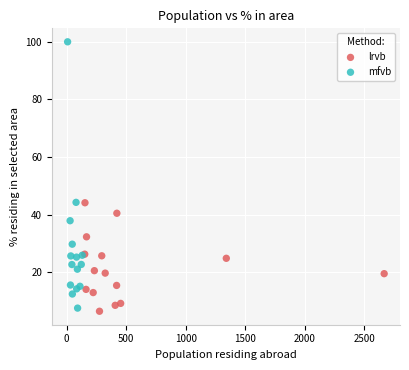

Which series contains the highest Y value?

mfvb